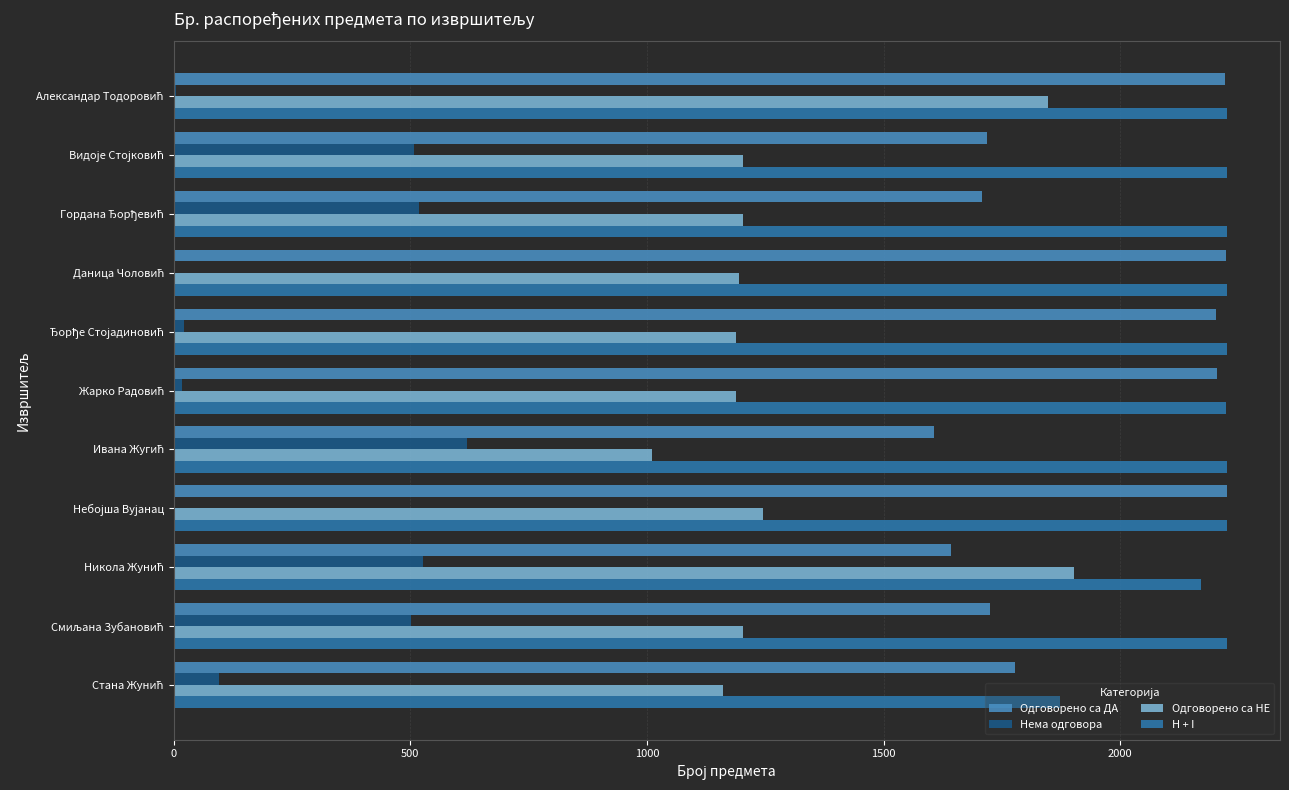

Which series has the largest range (max minus min)?

Одговорено са НЕ